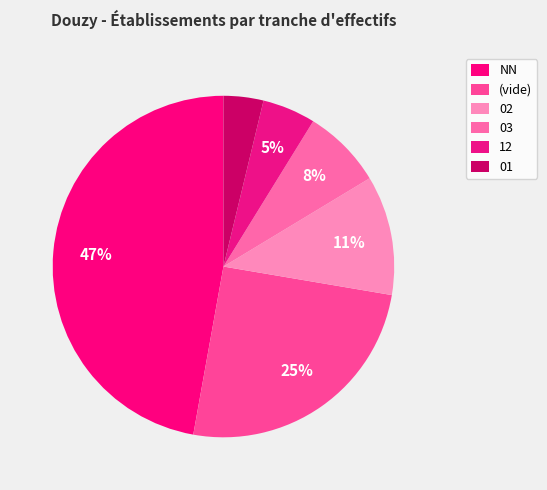

Rank the categories by value from highest to lowest.

NN, (vide), 02, 03, 12, 01